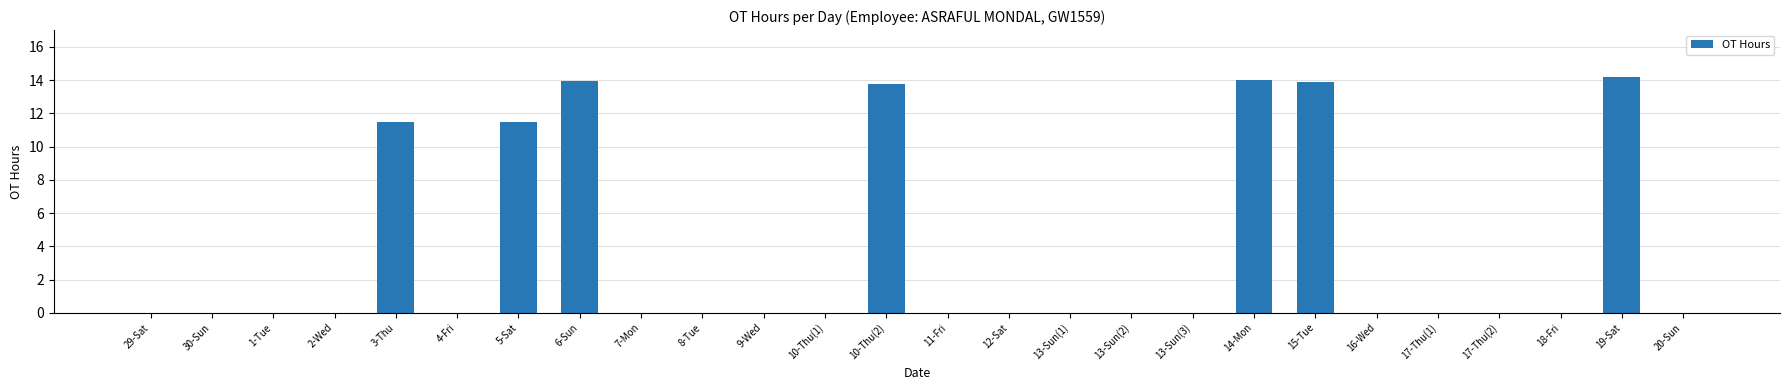

What is the maximum value shown in the chart?

14.2